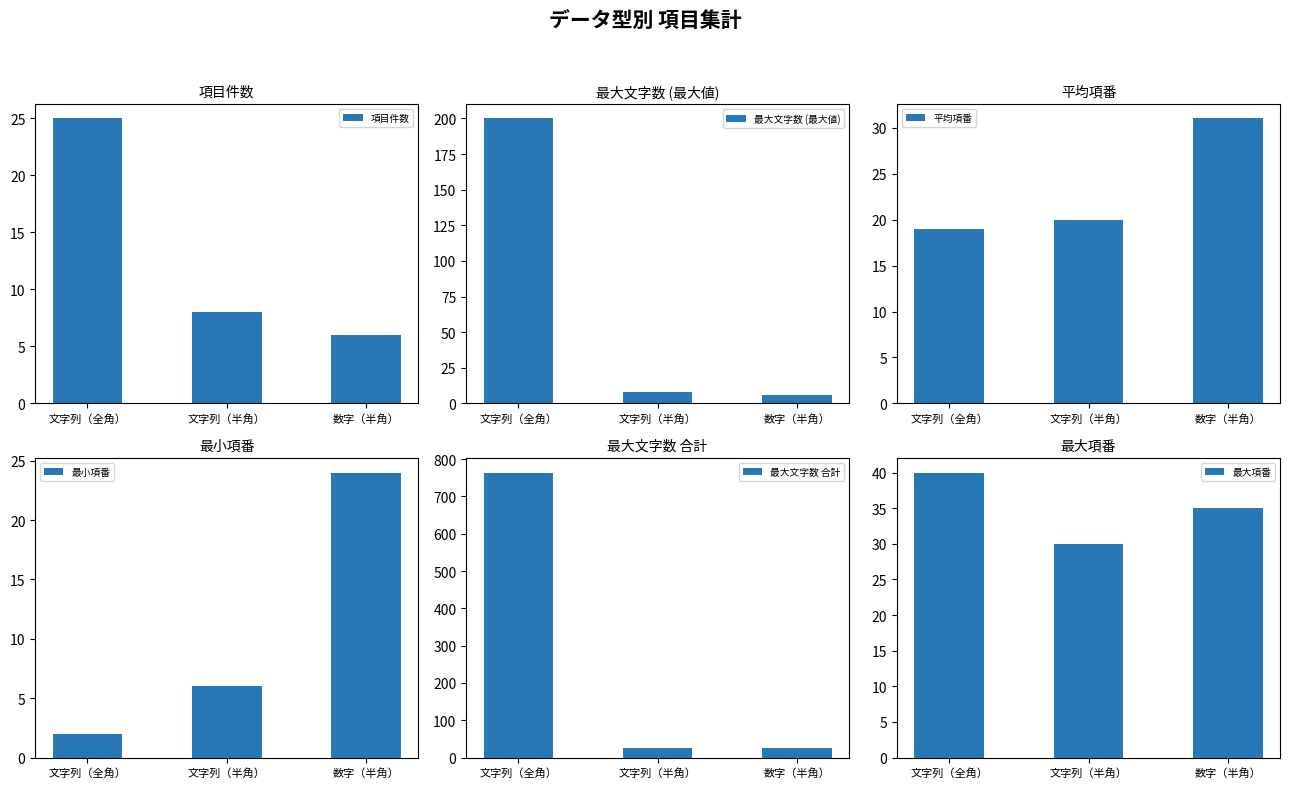

What is the average value of the 項目件数 series?

13